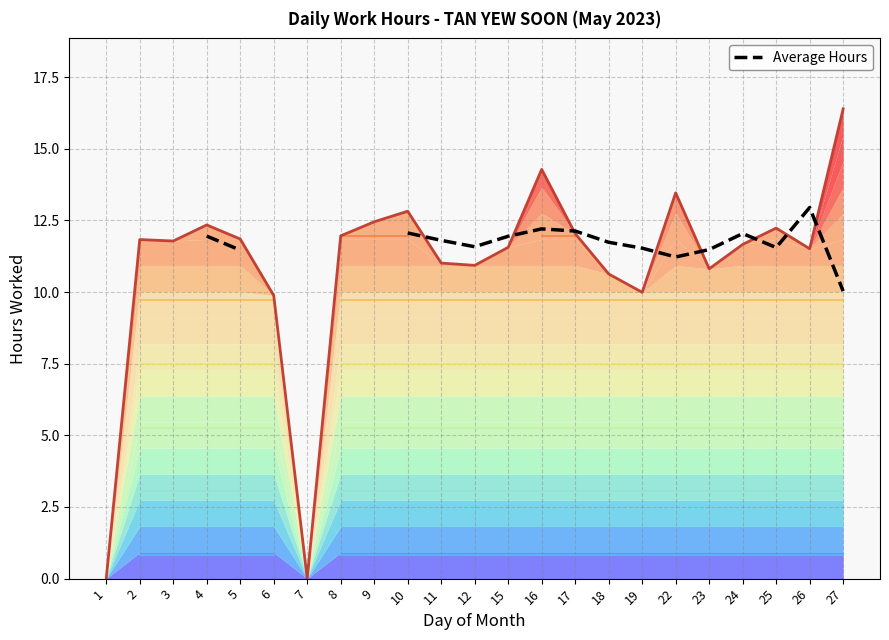

How many data points are less than 11?

1